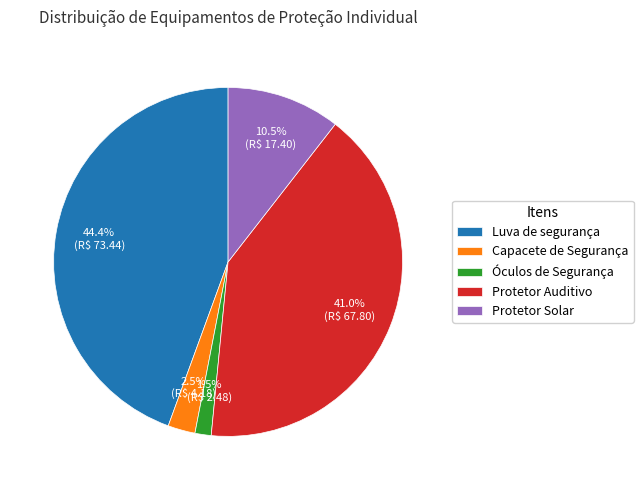

Is Óculos de Segurança the majority of the pie?

No